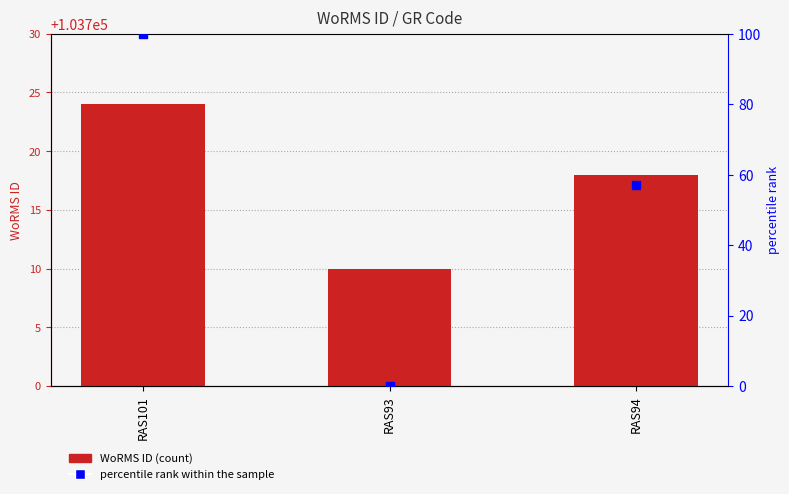

Which series contains the lowest Y value?

percentile rank within the sample